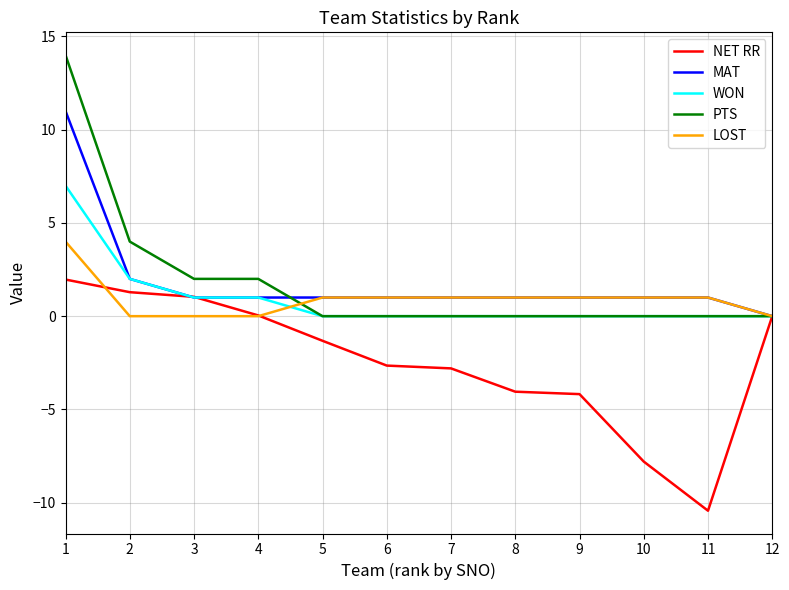

Does the chart display data point markers on the line(s)?

No